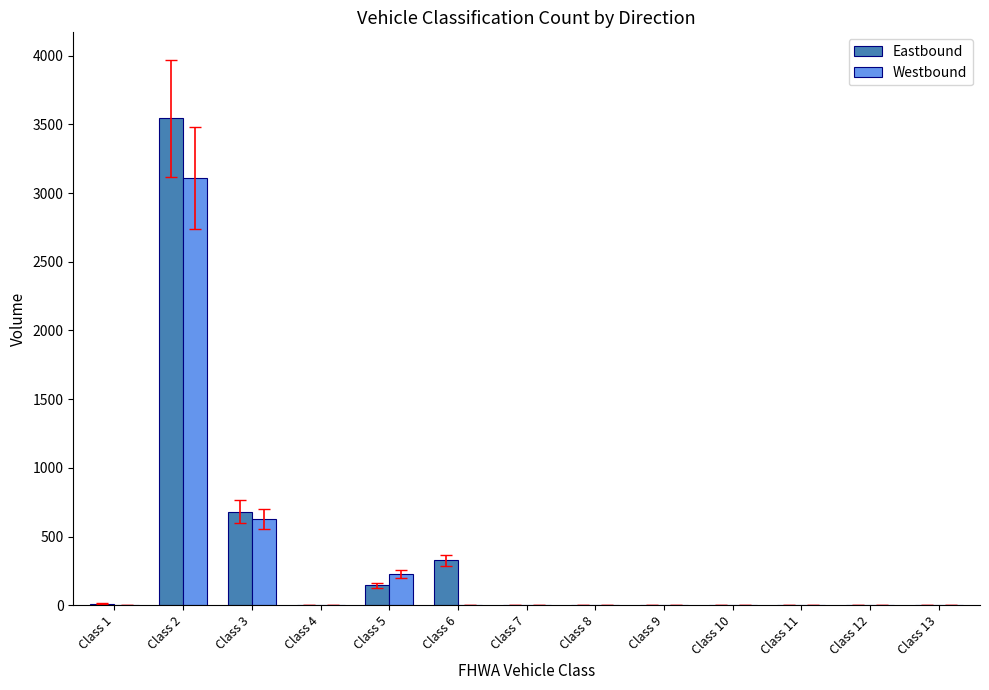

What are all the series names shown in the legend?

Eastbound, Westbound